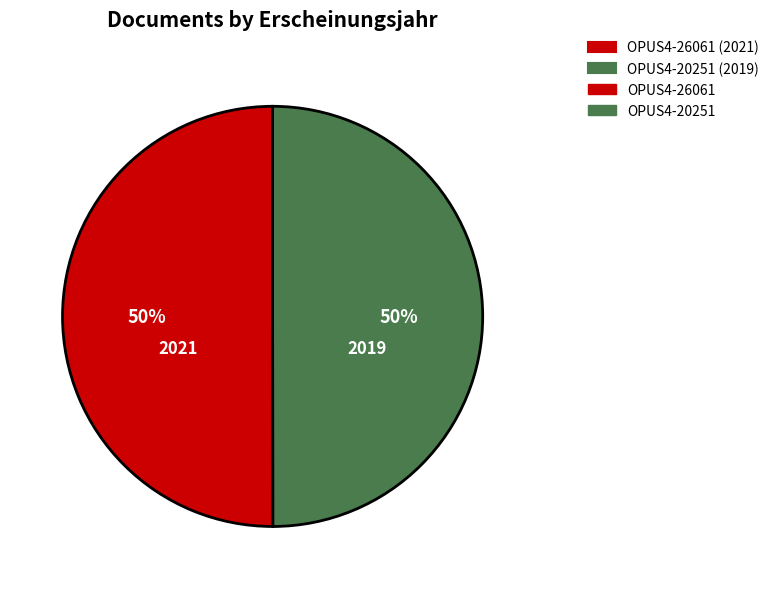

To the nearest percent, what is the average slice percentage?

50%